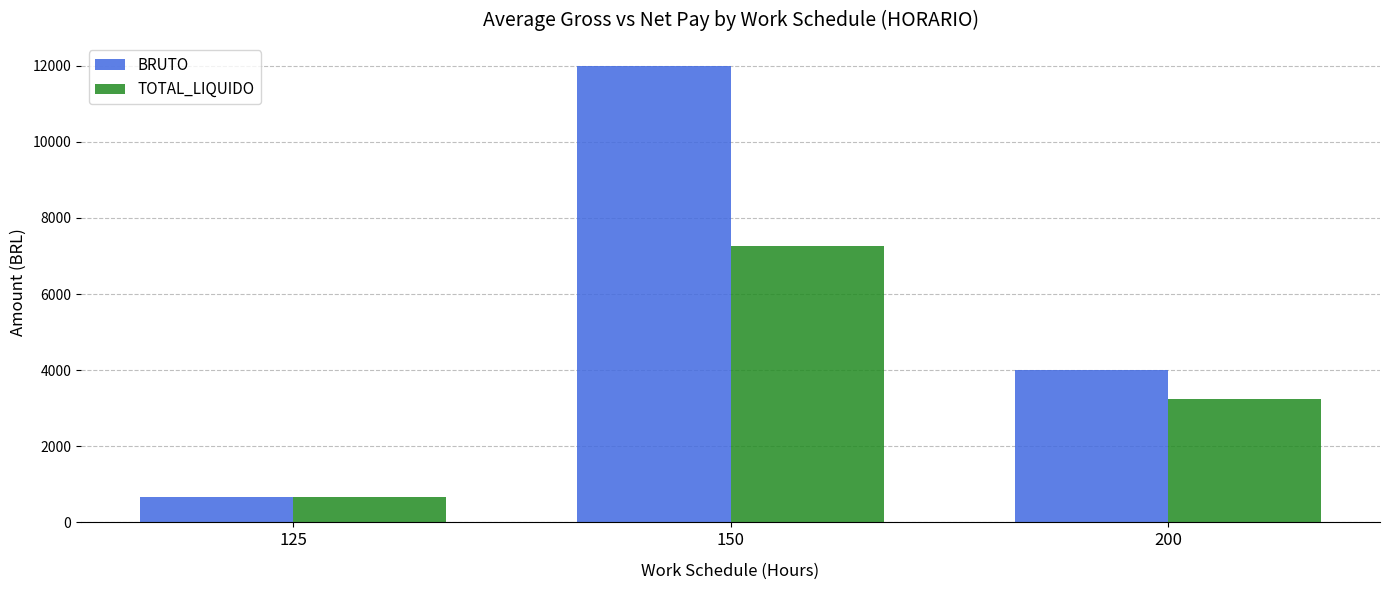

Reading left to right, what are all the values shown in this chart?

BRUTO: 654.5	11999.5	4015.9
TOTAL_LIQUIDO: 654.5	7264.2	3231.2